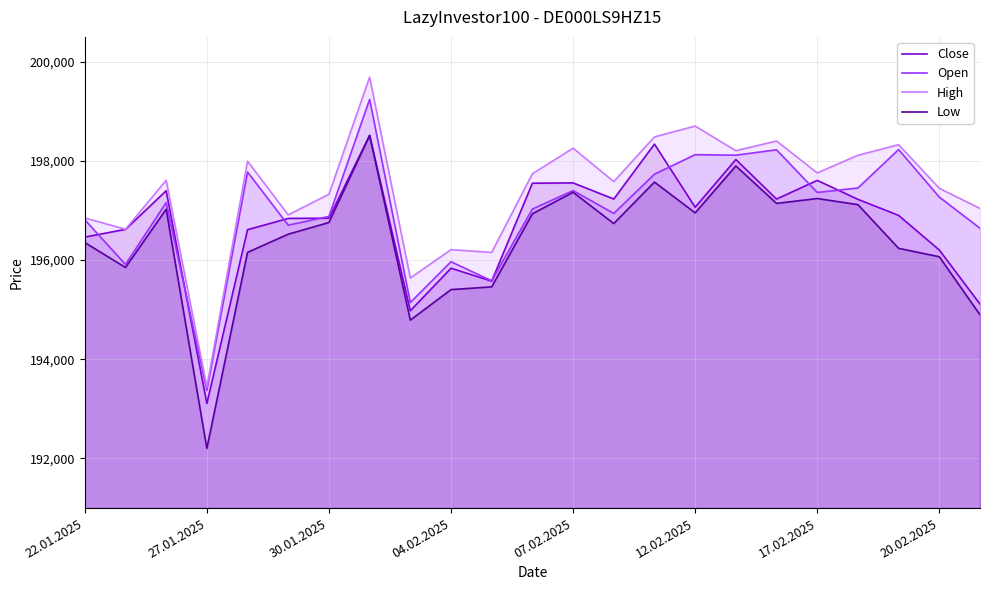

Which series has the largest total across all categories?

High